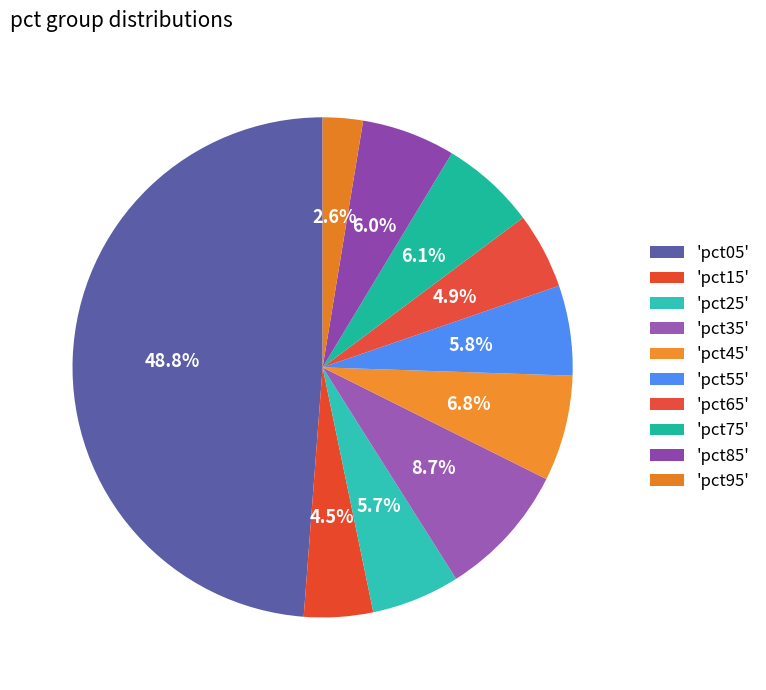

Count the number of slices in the pie.

10